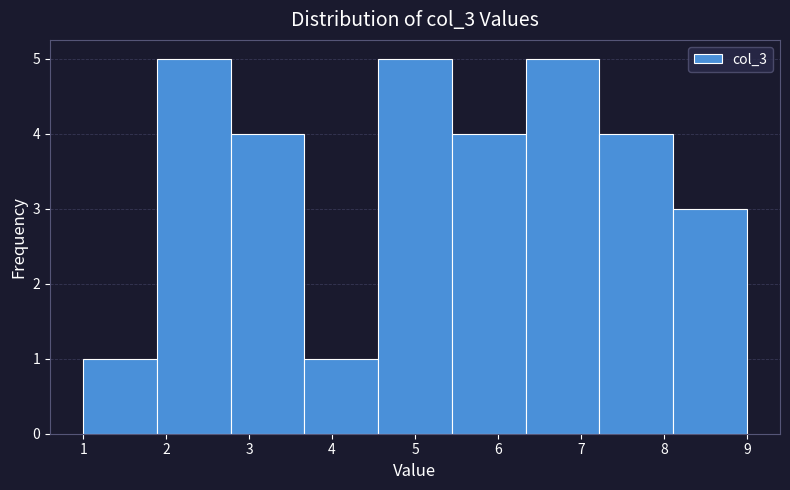

Reading left to right, transcribe this chart: for each bar, give the range it covers on the x-axis and its height. Neither the bar edges nor the heights are printed on the chart, so give them approximately, as read against the axes.

1.0 to 1.9: 1
1.9 to 2.8: 5
2.8 to 3.7: 4
3.7 to 4.6: 1
4.6 to 5.4: 5
5.4 to 6.3: 4
6.3 to 7.2: 5
7.2 to 8.1: 4
8.1 to 9.0: 3